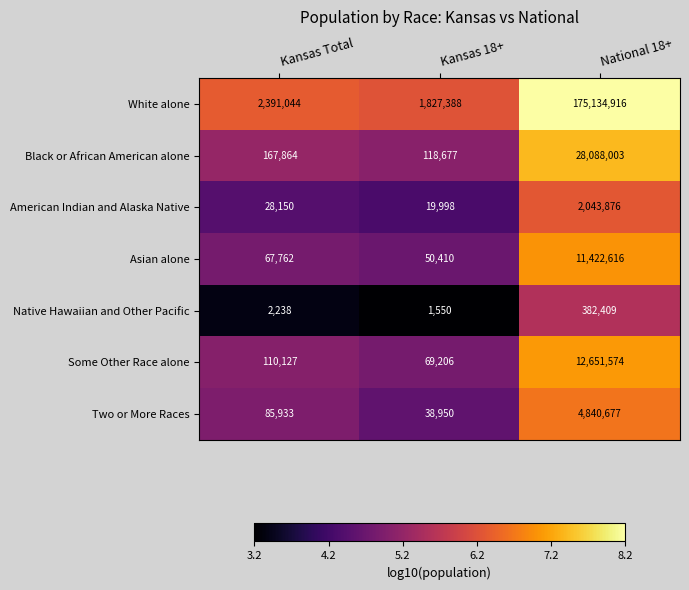

Which series has the largest total across all categories?

White alone